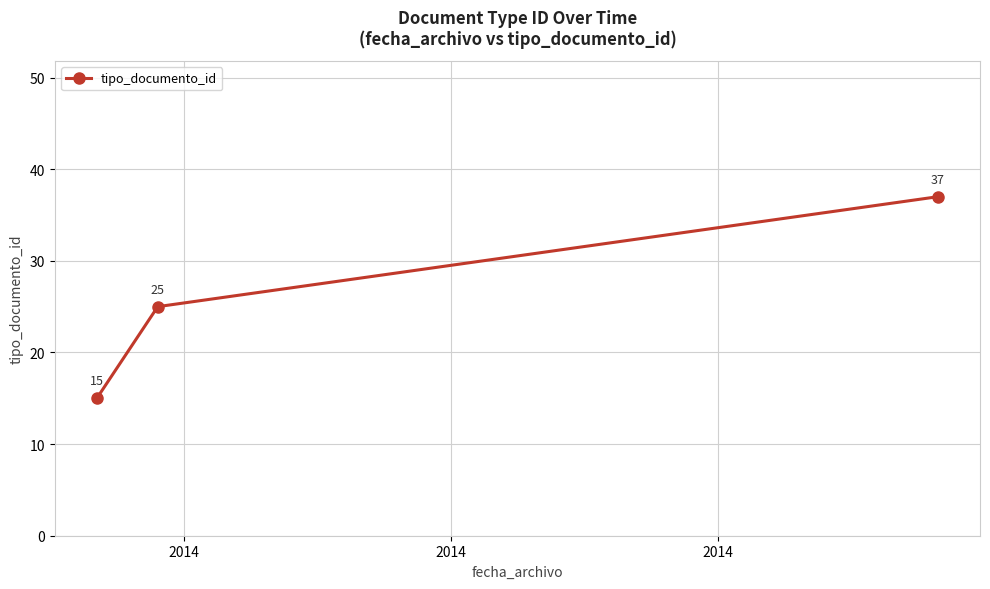

What is the average value?

26